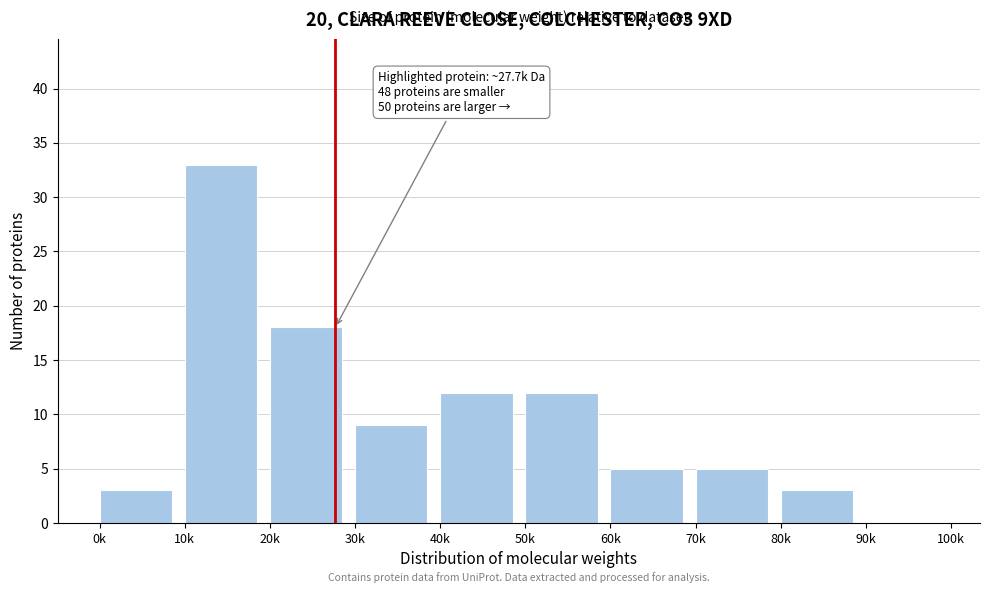

Reading left to right, what are all the values shown in this chart?

0k=3	10k=33	20k=18	30k=9	40k=12	50k=12	60k=5	70k=5	80k=3	90k=0